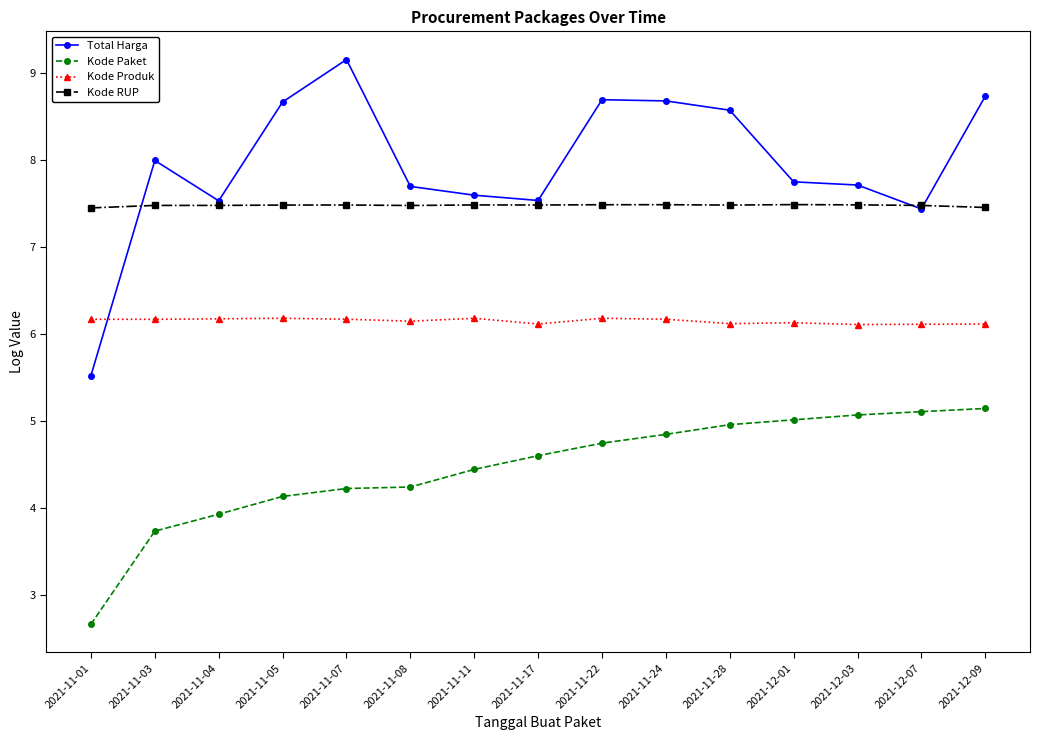

The Kode RUP series shows 7.5 at 2021-11-04. True or false?

True